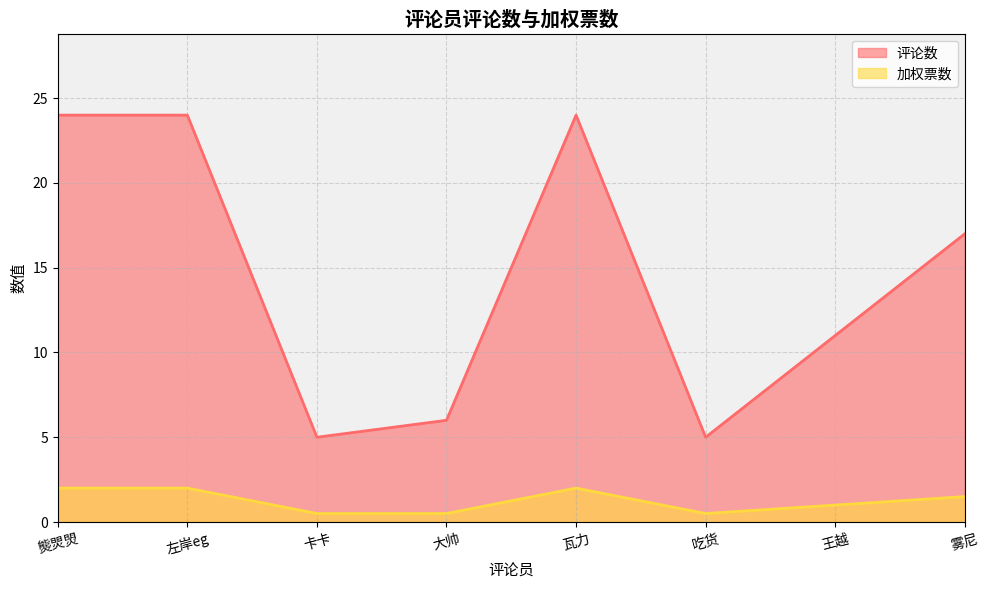

Reading left to right, extract all data points from this chart.

评论数: 24.0	24.0	5.0	6.0	24.0	5.0	11.0	17.0
加权票数: 2.0	2.0	0.5	0.5	2.0	0.5	1.0	1.5